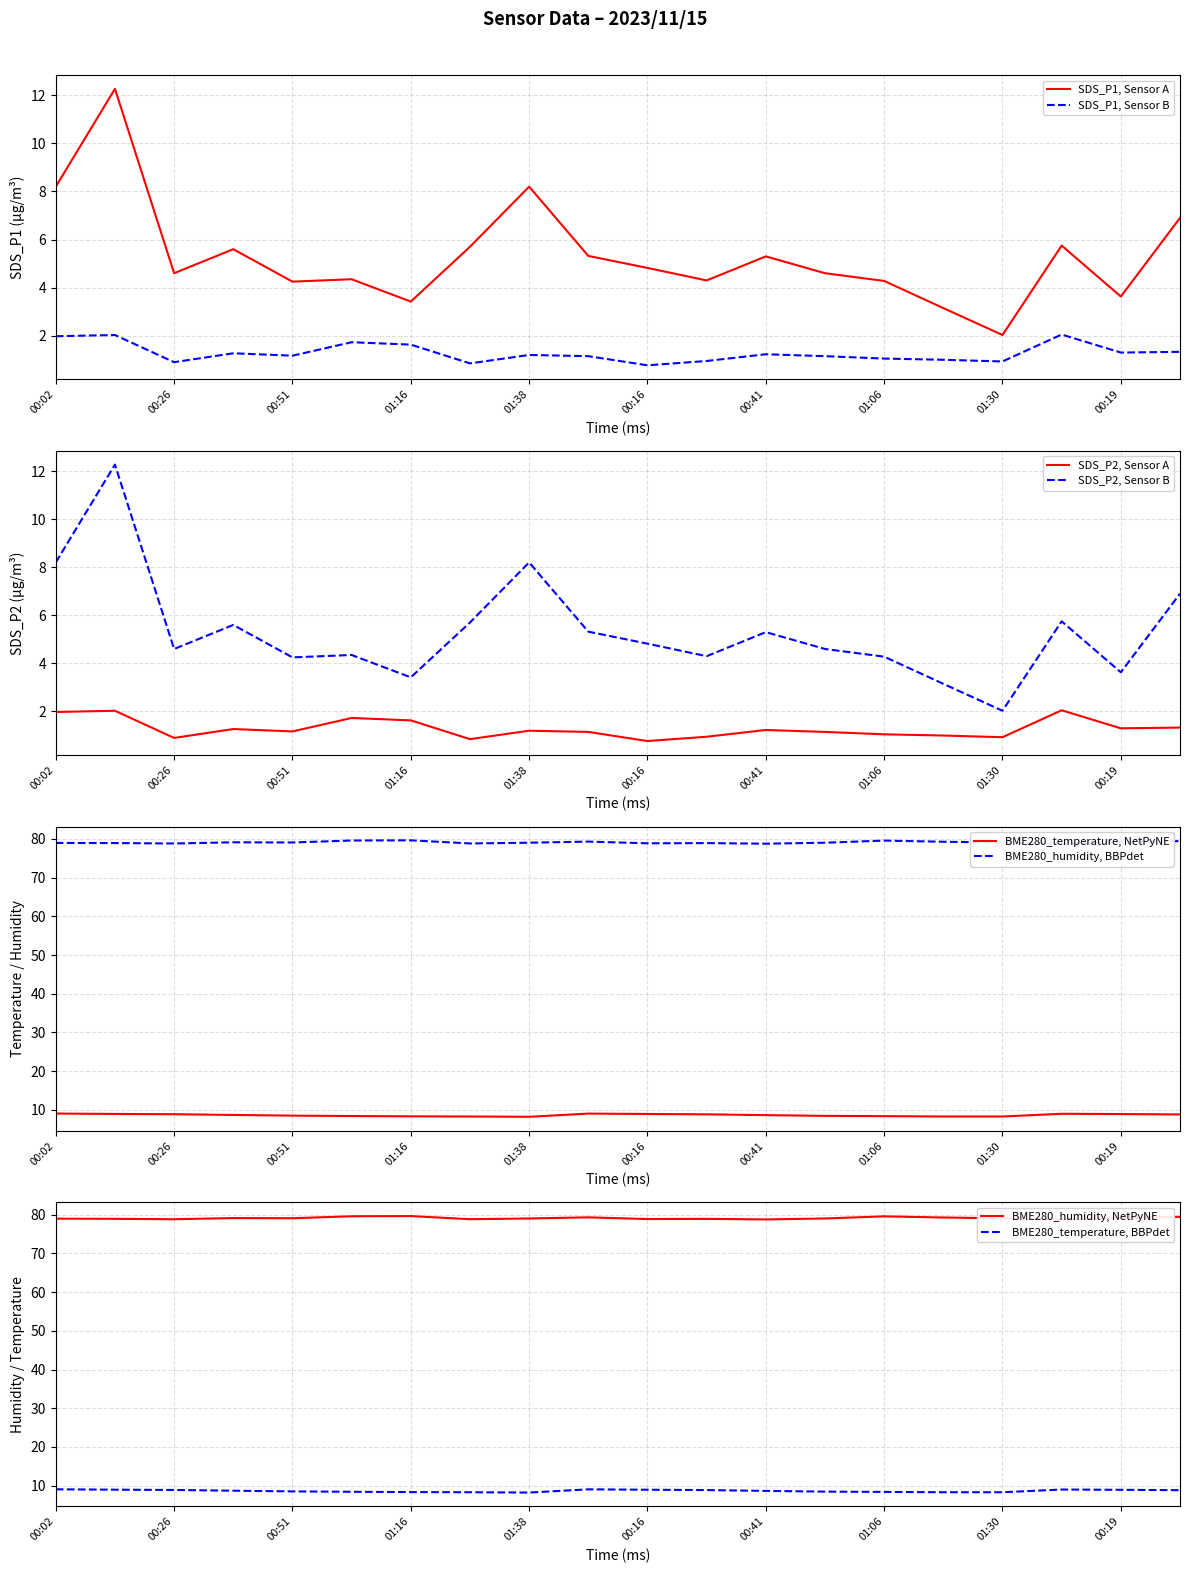

Which category has the highest value in the BME280_humidity series?

01:16